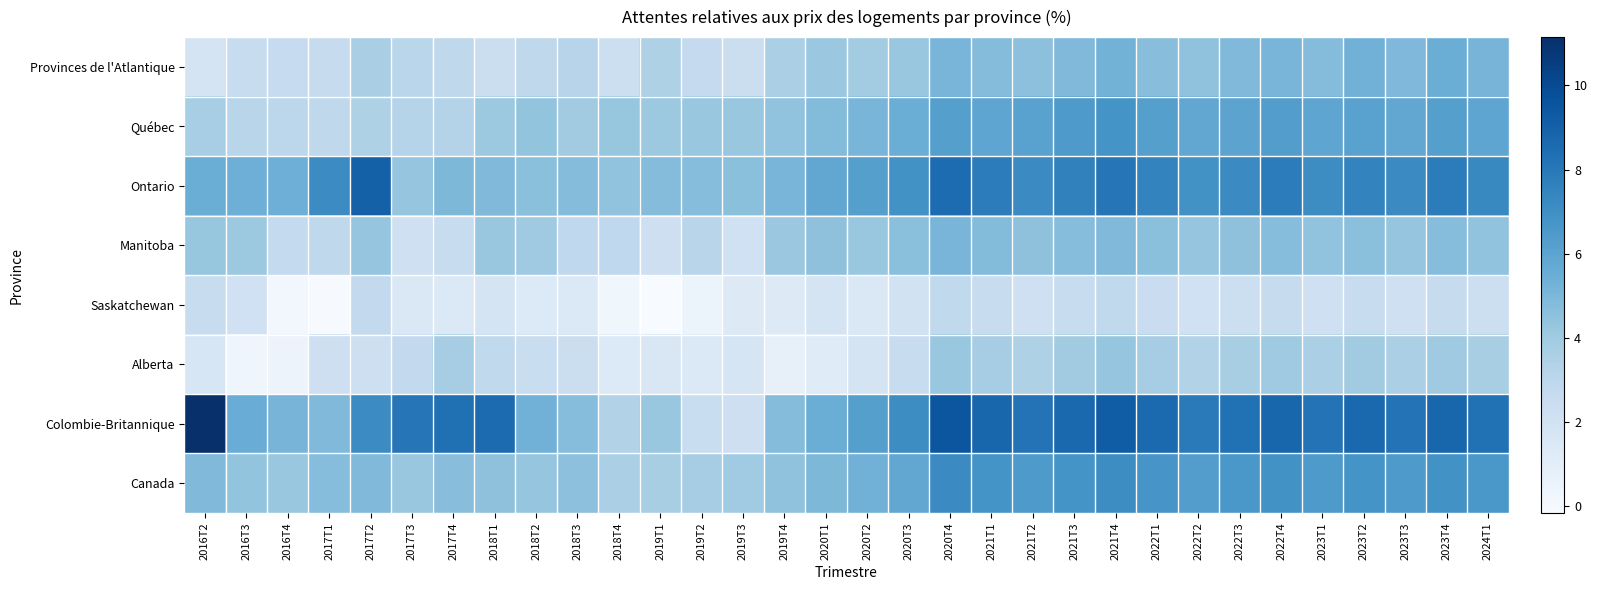

Which series has the largest range (max minus min)?

Colombie-Britannique